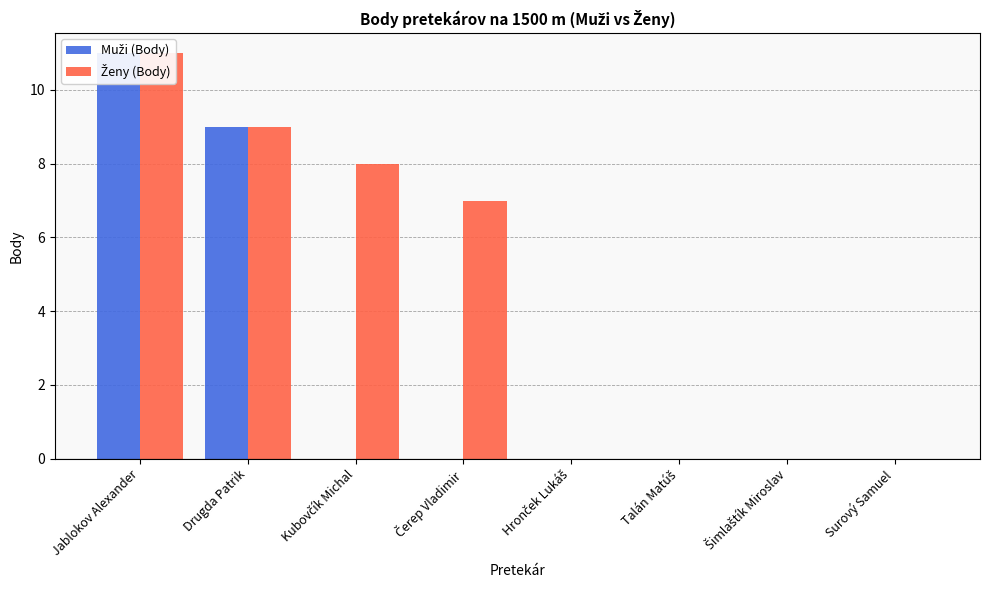

What are all the series names shown in the legend?

Muži (Body), Ženy (Body)